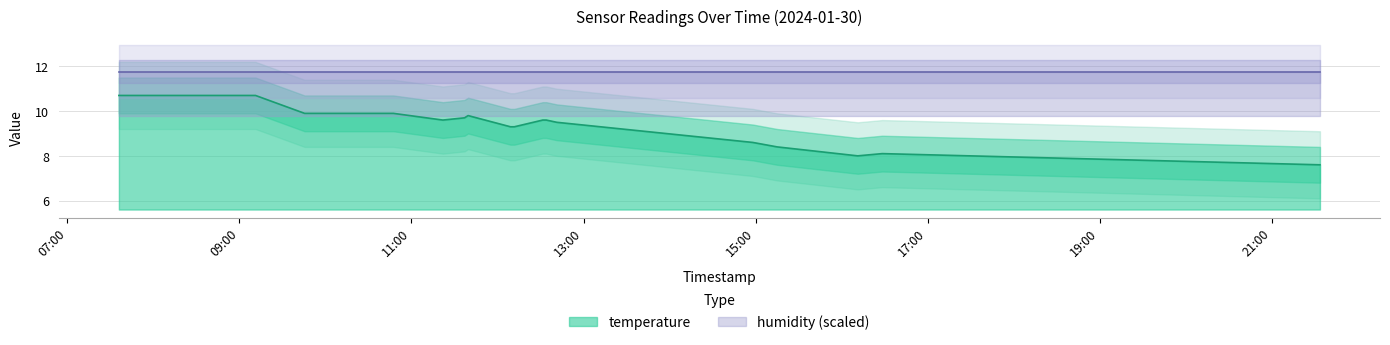

The value at 2024-01-30T12:41:20 is 9.5. True or false?

True